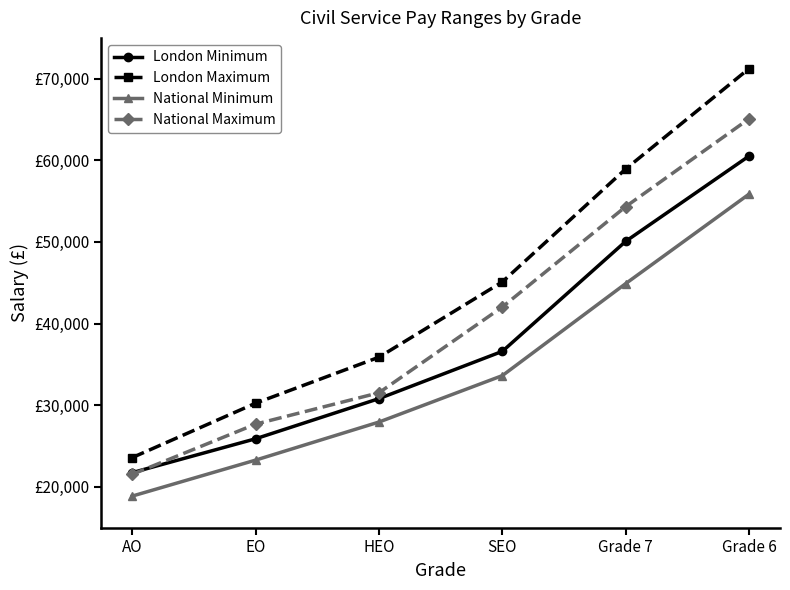

What is the approximate value of National Minimum at EO?

23271